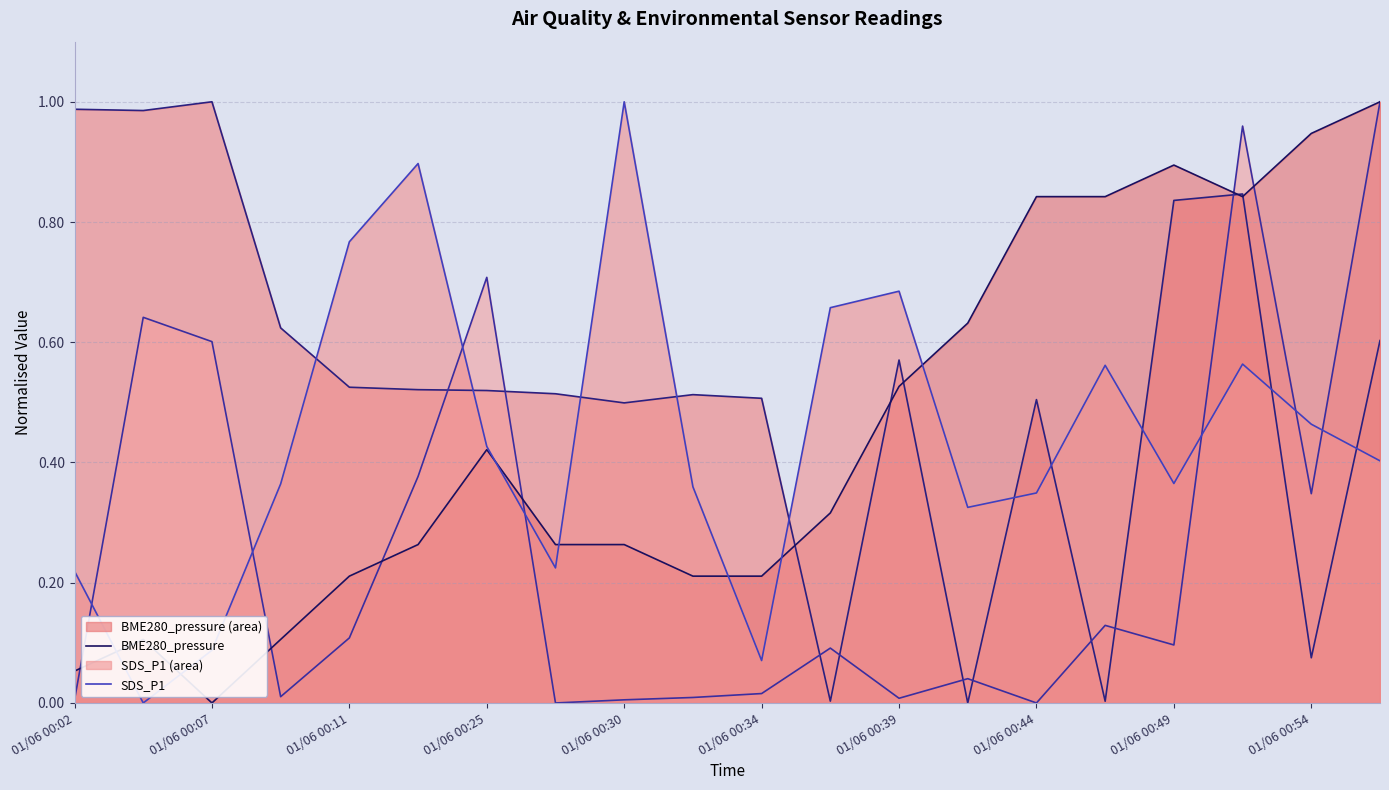

At which category does Max_cycle reach its first local peak?

01/06 00:07